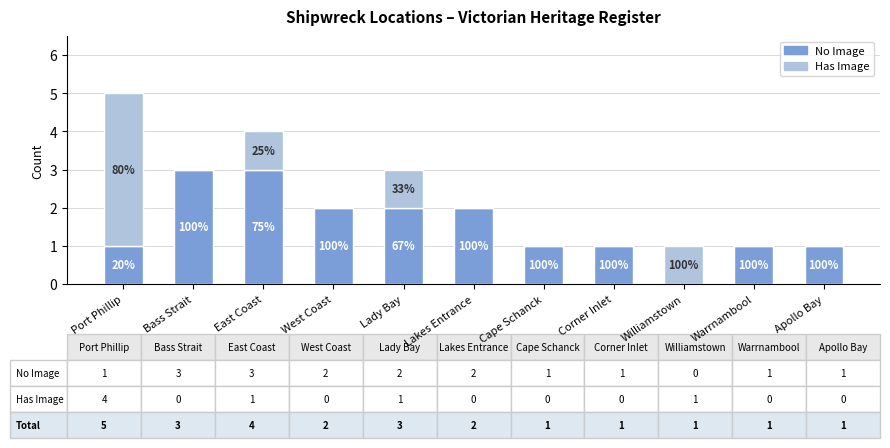

What are all the series names shown in the legend?

No Image, Has Image